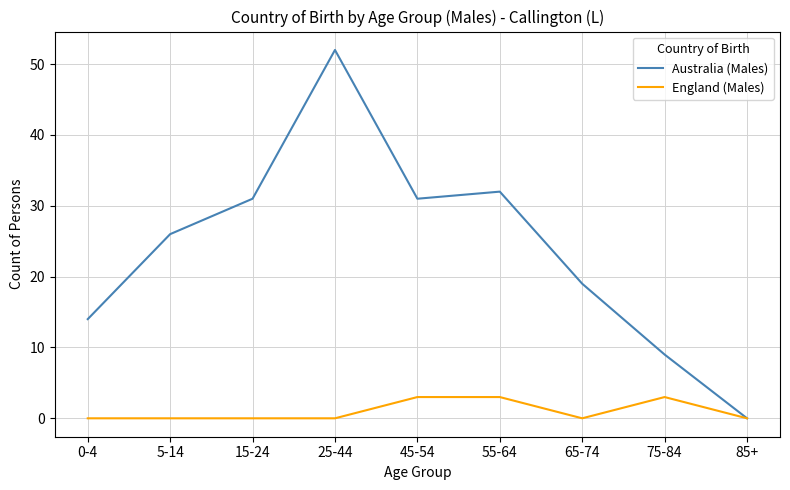

Count the England (Males) values in the range 0 to 3.

9